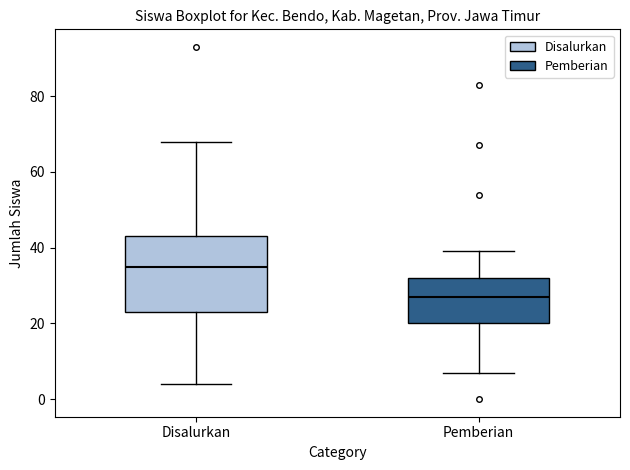

Which box's median line is the highest?

Disalurkan